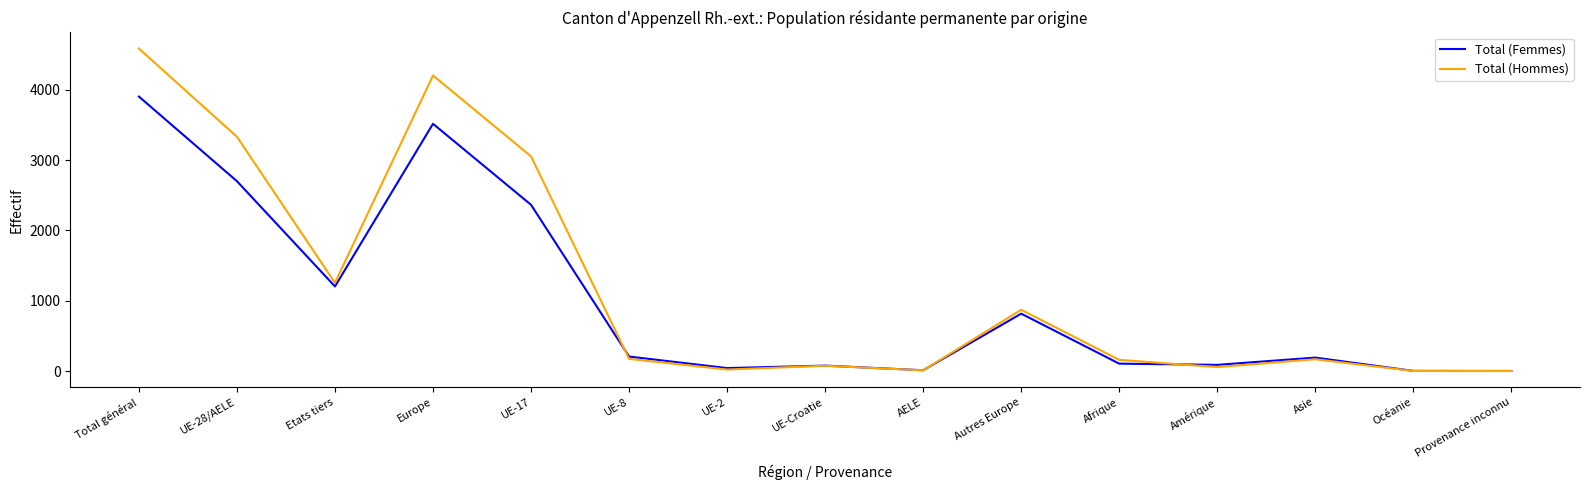

List the series in order of their overall mean, lowest first.

Total (Femmes), Total (Hommes)